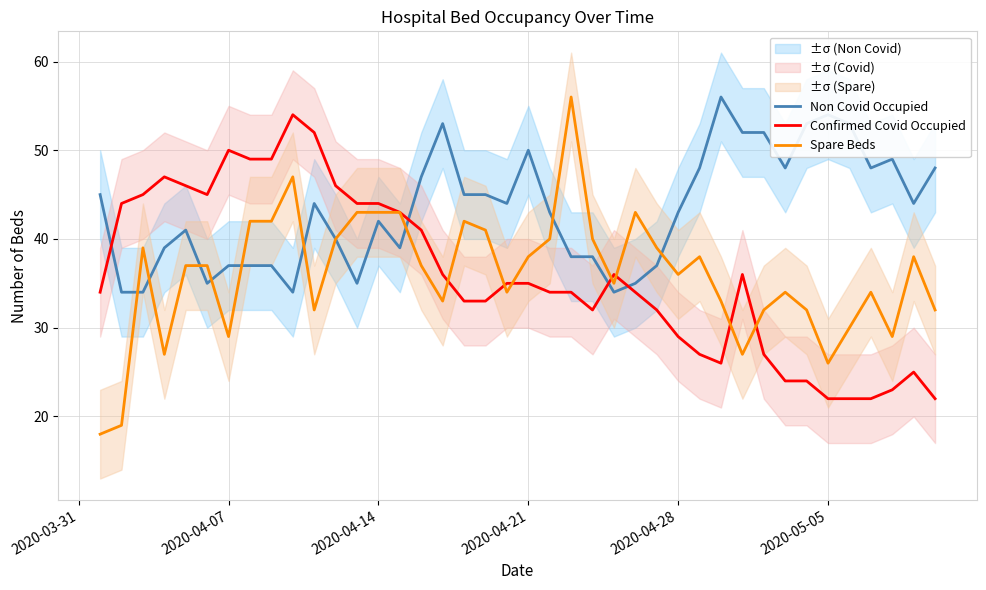

True or false: Spare Beds has more than 0 interior local peaks.

True